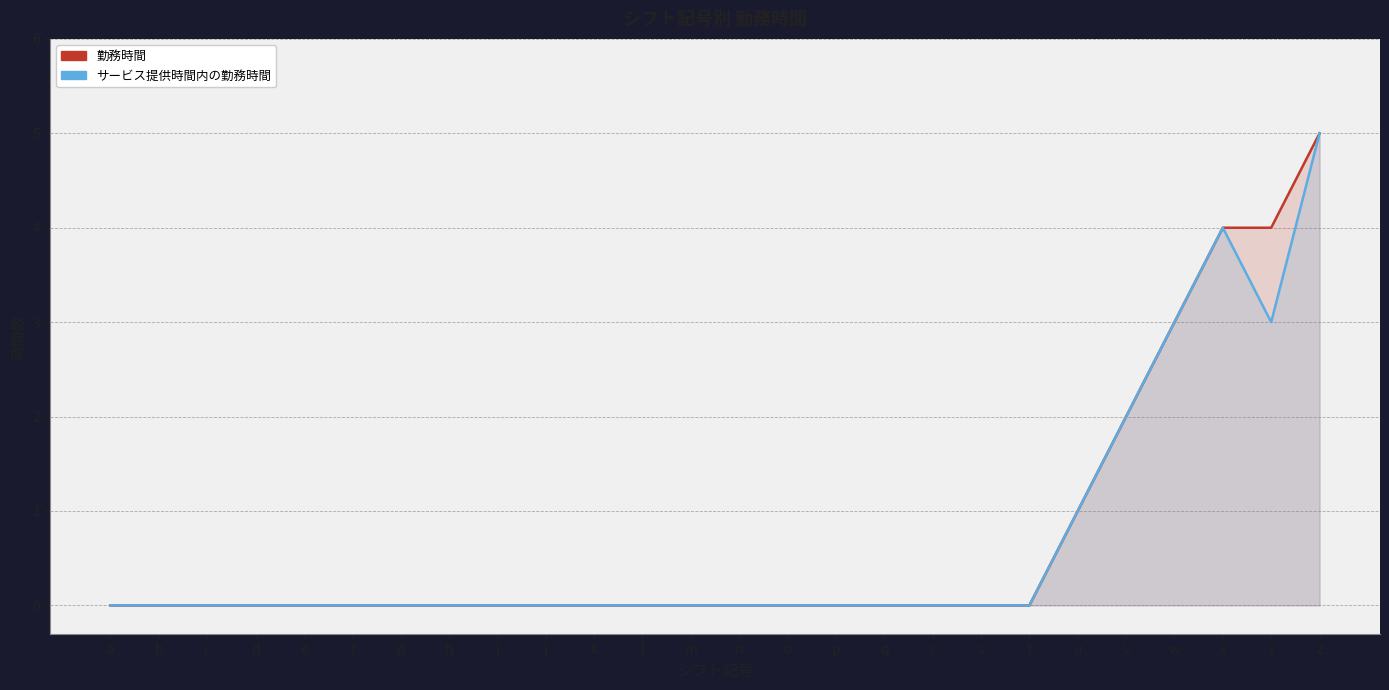

Which has a higher value, f or x?

x